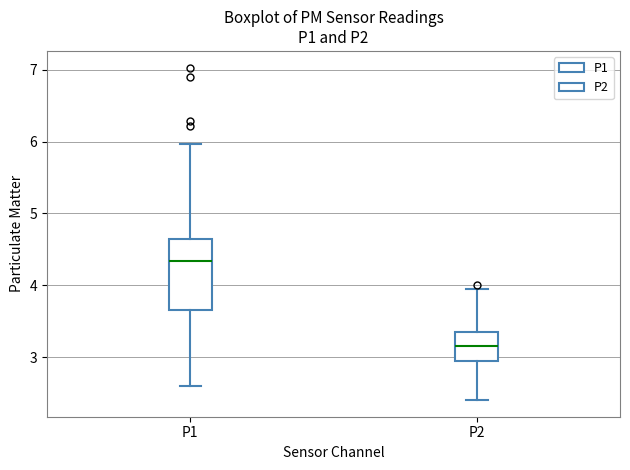

Reading left to right, read every box against the y-axis: the position of its median line, the range the box covers, and the ends of its whiskers. The values are not printed on the chart, so give them approximately, as read against the axis.

P1: median 4.3, box 3.7 to 4.6, whiskers 2.6 to 6.0
P2: median 3.2, box 3.0 to 3.4, whiskers 2.4 to 4.0